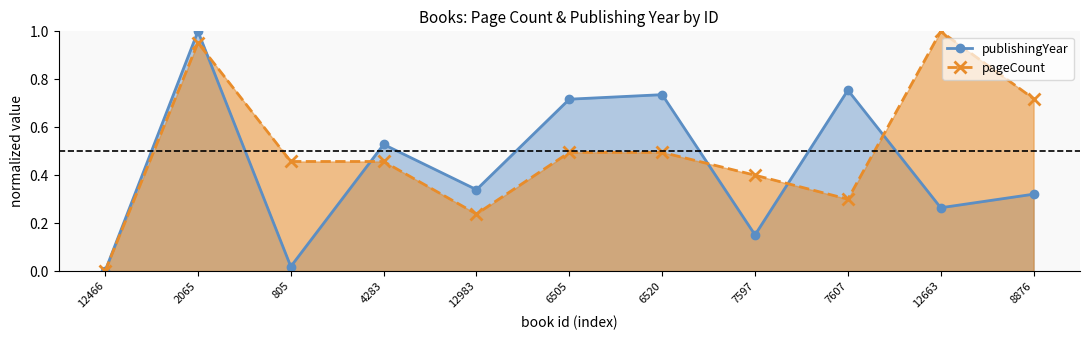

True or false: pageCount has more than 2 interior local peaks.

False